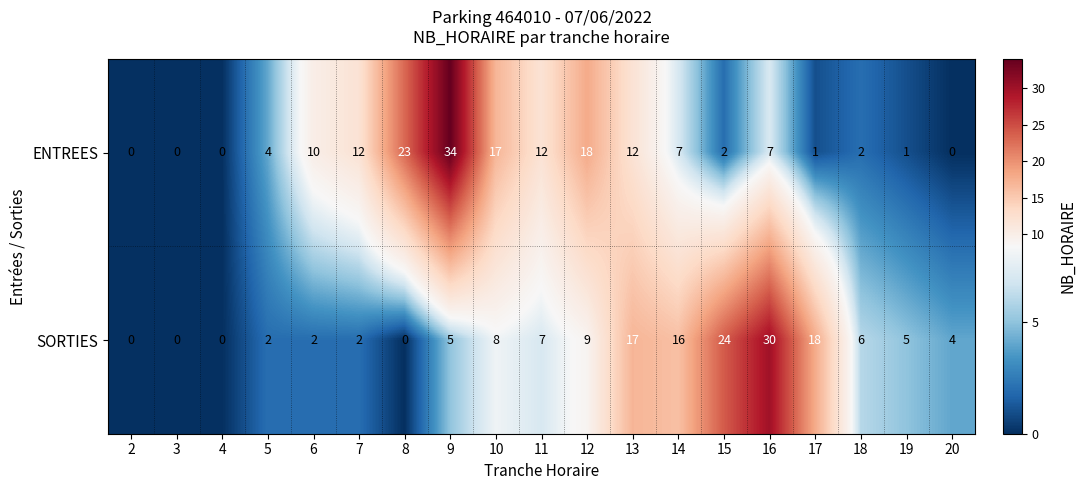

What is the difference between the highest and lowest values at 14?

9